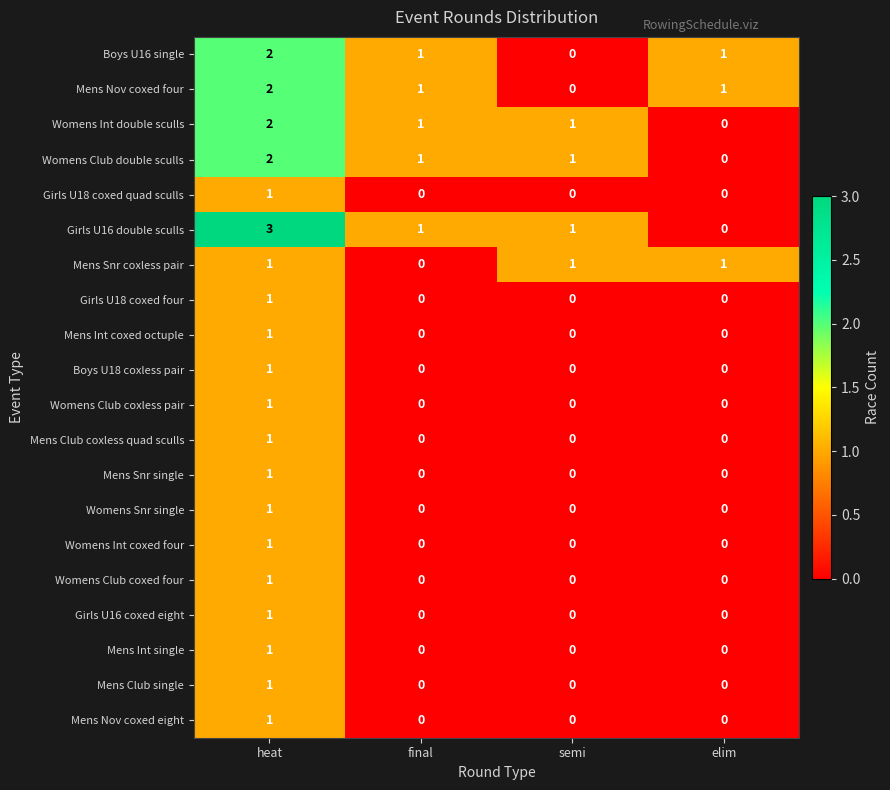

Which series has the largest range (max minus min)?

Girls U16 double sculls